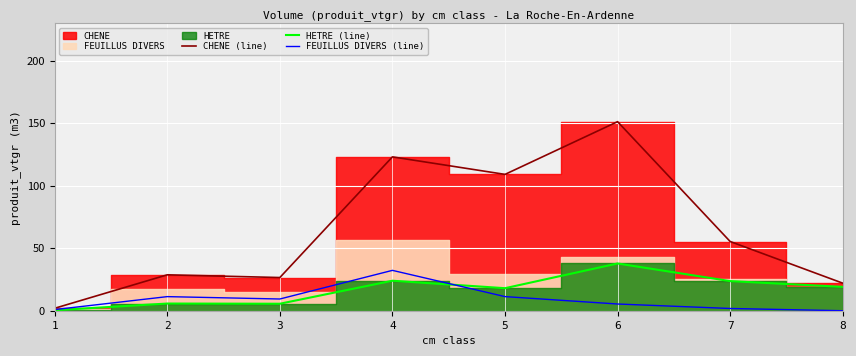

How many interior local peaks does the CHENE (line) series have?

3